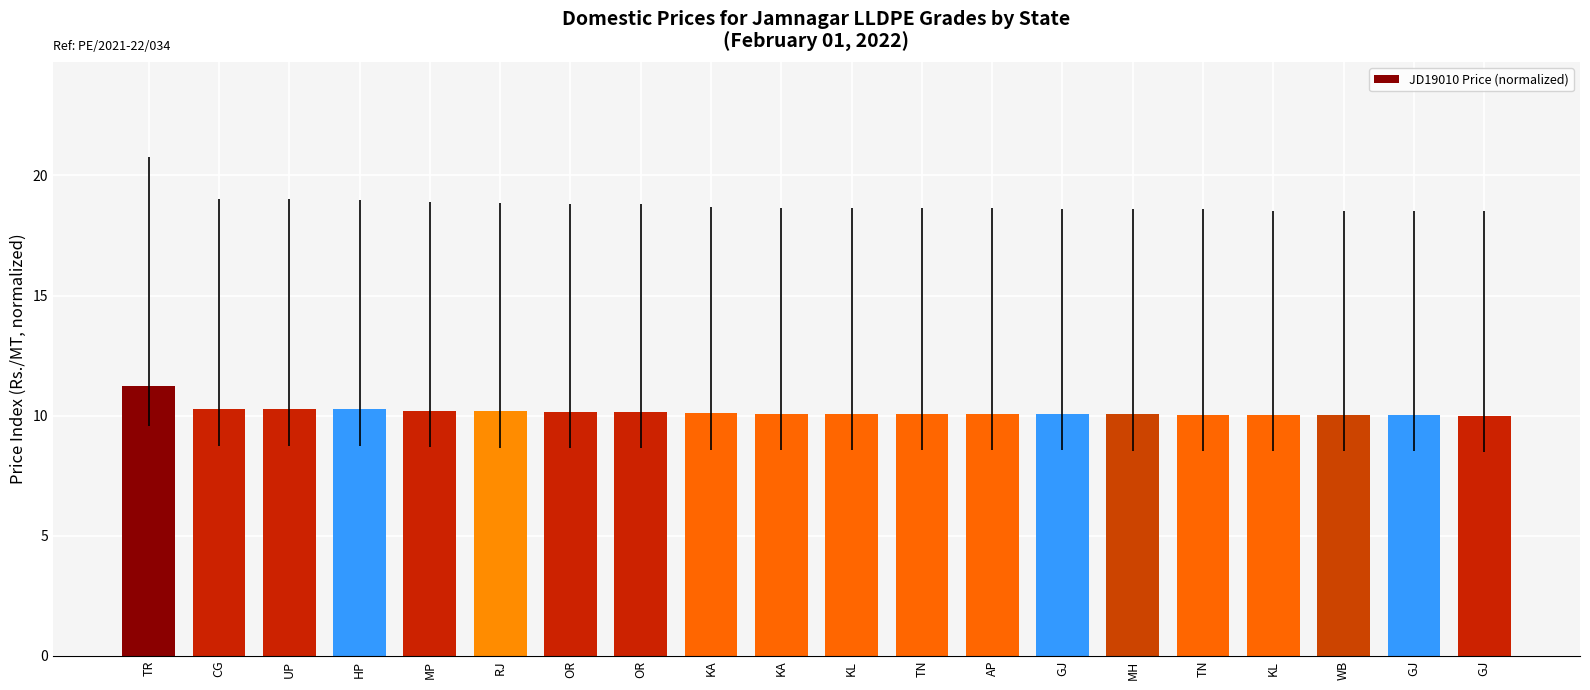

What is the average value?

10.2